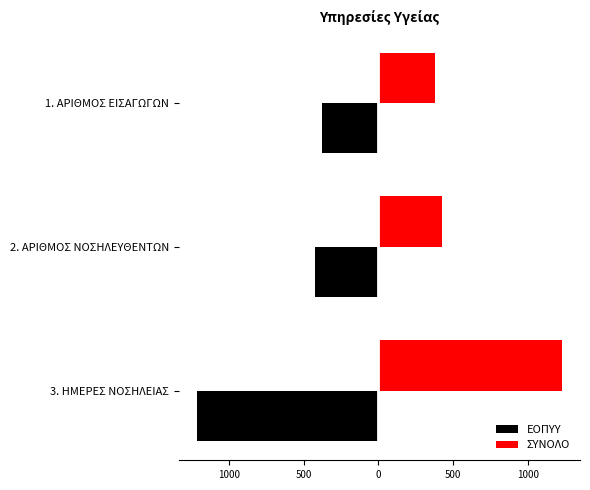

Reading left to right, extract all data points from this chart.

ΕΟΠΥΥ: -374	-421	-1210
ΣΥΝΟΛΟ: 380	428	1225